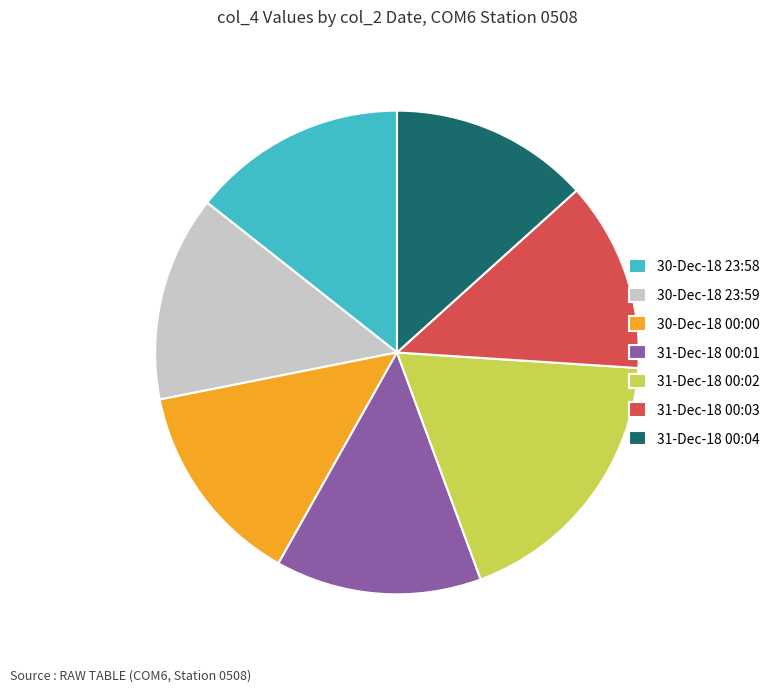

Is it true that 30-Dec-18 23:59 is 14% of the pie?

True